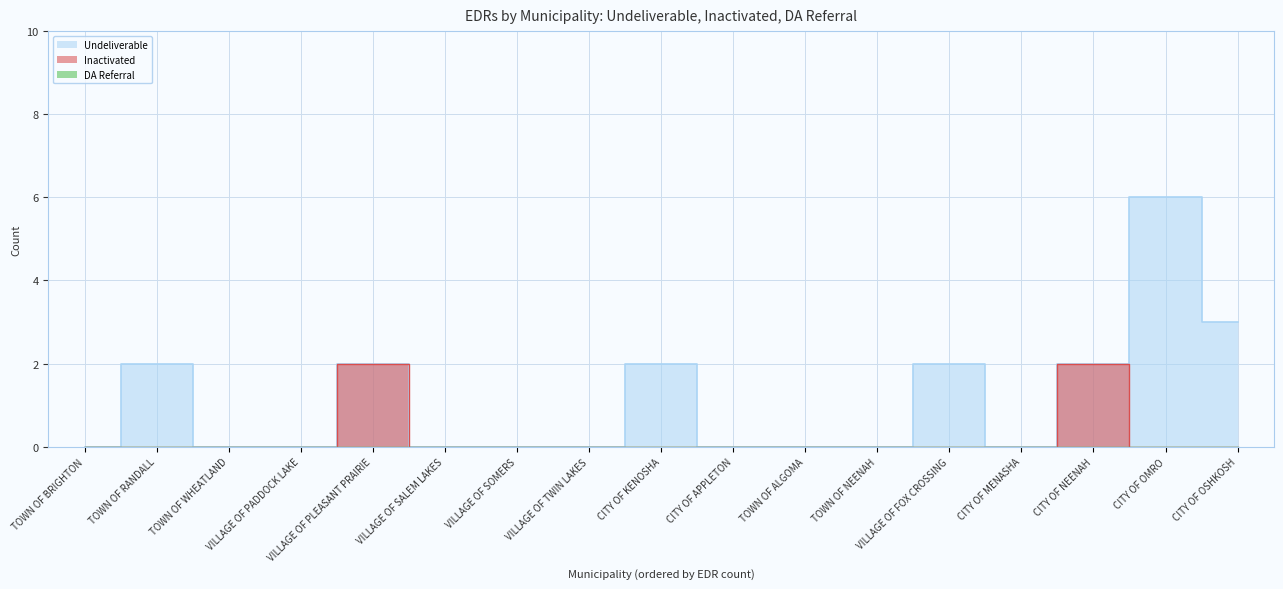

What is the spread (max minus min) of values at CITY OF OSHKOSH?

3